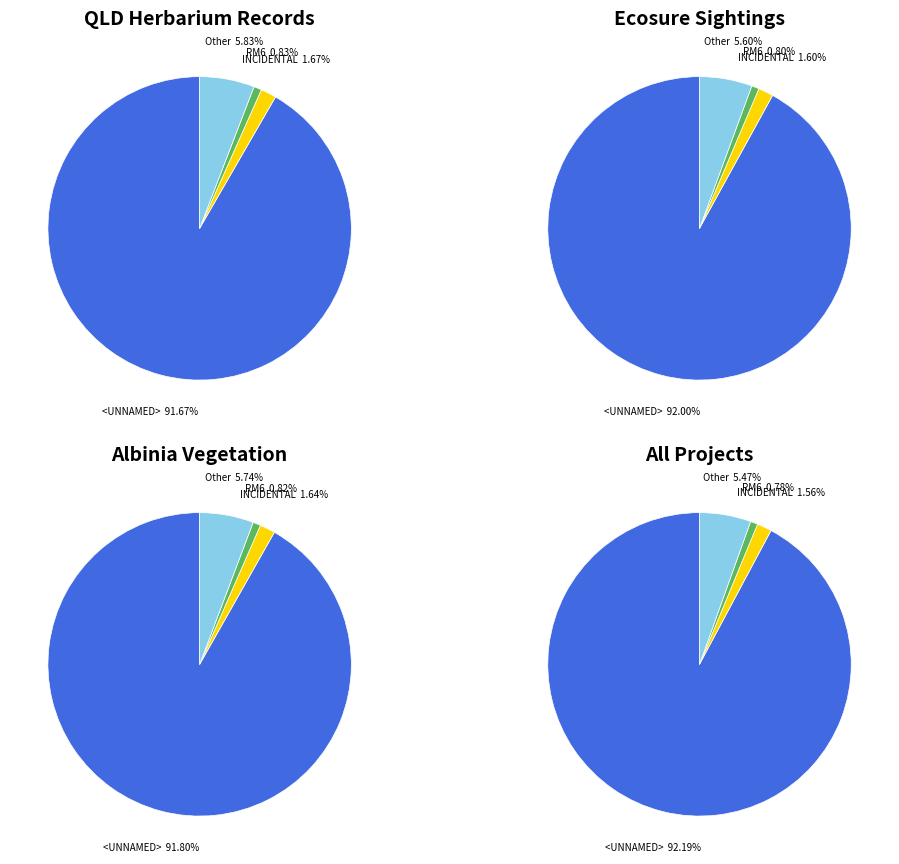

Count the number of slices in the pie.

4